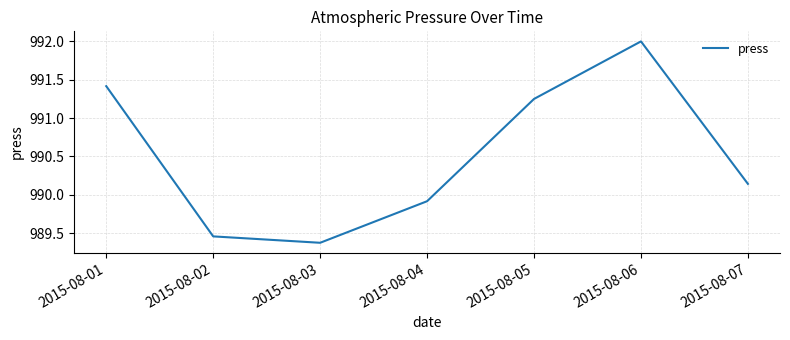

Is this an area chart (filled region under the line)?

No